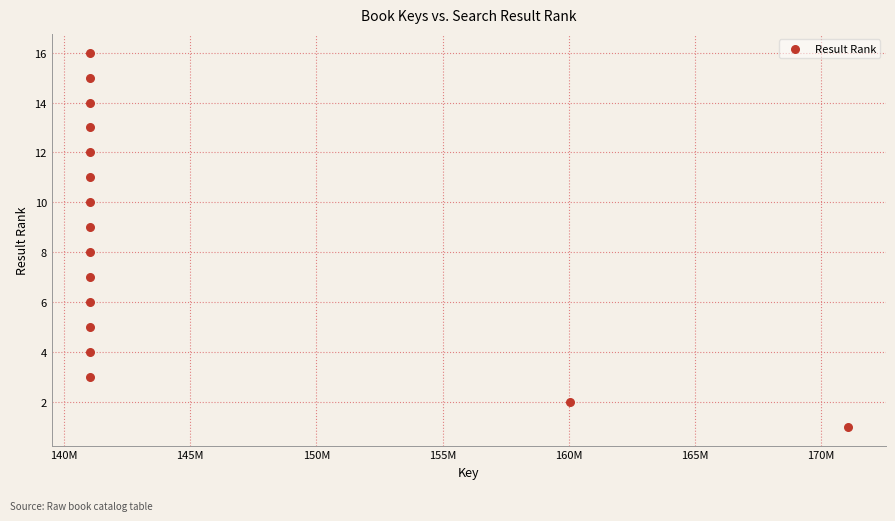

What is the range of X values (max minus min)?

30061466